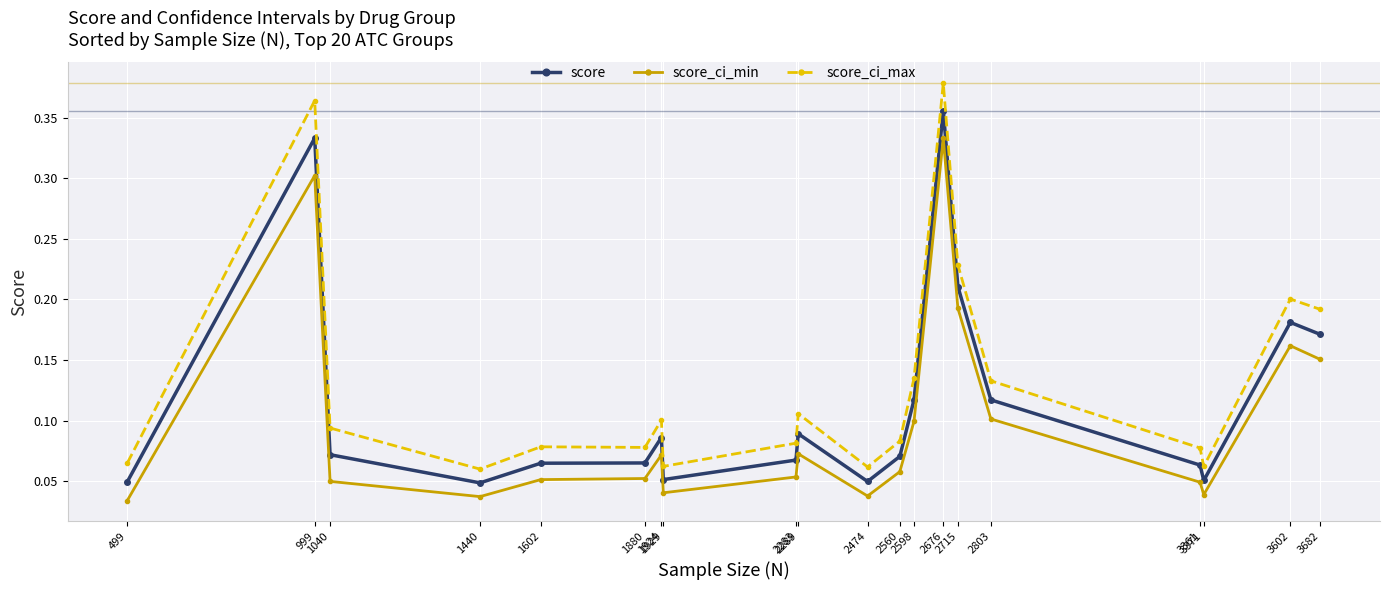

Is the value of score_ci_max at 2474 greater than the value of score at 2803?

No